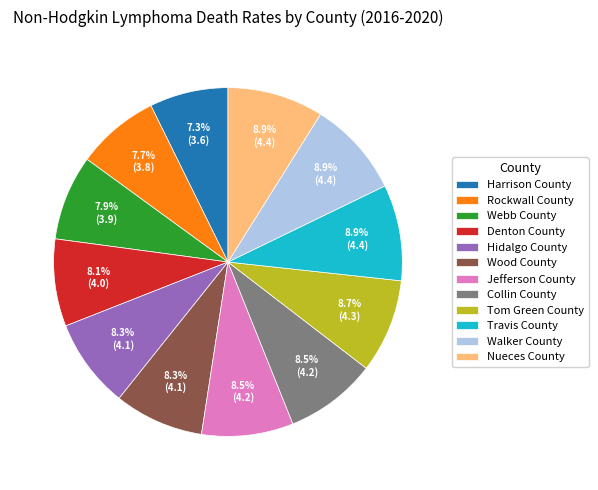

How many segments does this pie chart have?

12